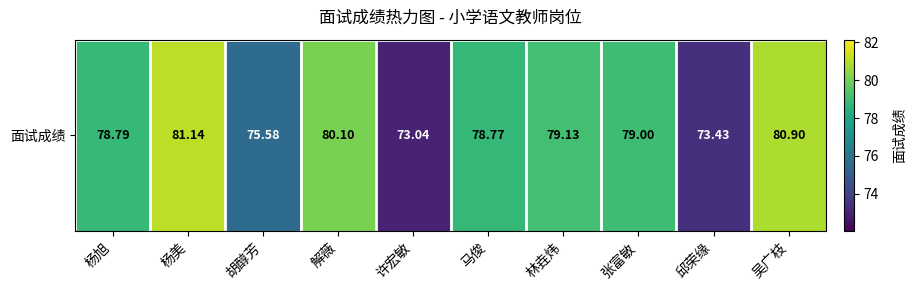

At which label does the data first exceed 79?

杨美